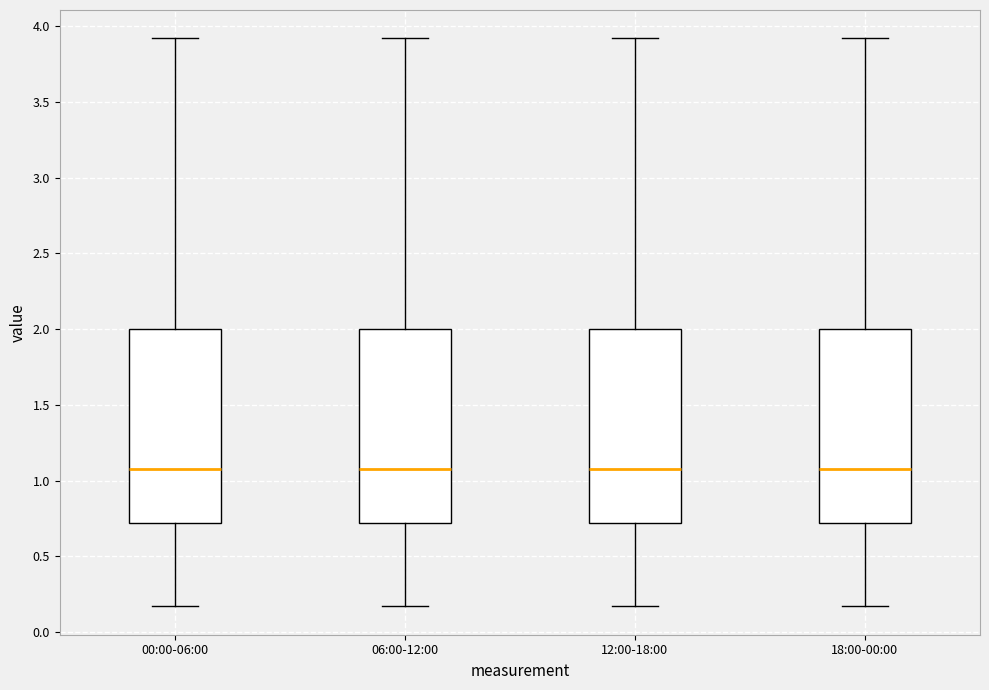

Reading left to right, transcribe this box plot: for each box, give where its median line is, the range the box spans, and where its two whiskers end, as read against the y-axis. The values are not printed on the chart, so give them approximately, as read against the axis.

00:00-06:00: median 1.10, box 0.70 to 2.00, whiskers 0.15 to 3.90
06:00-12:00: median 1.10, box 0.70 to 2.00, whiskers 0.15 to 3.90
12:00-18:00: median 1.10, box 0.70 to 2.00, whiskers 0.15 to 3.90
18:00-00:00: median 1.10, box 0.70 to 2.00, whiskers 0.15 to 3.90